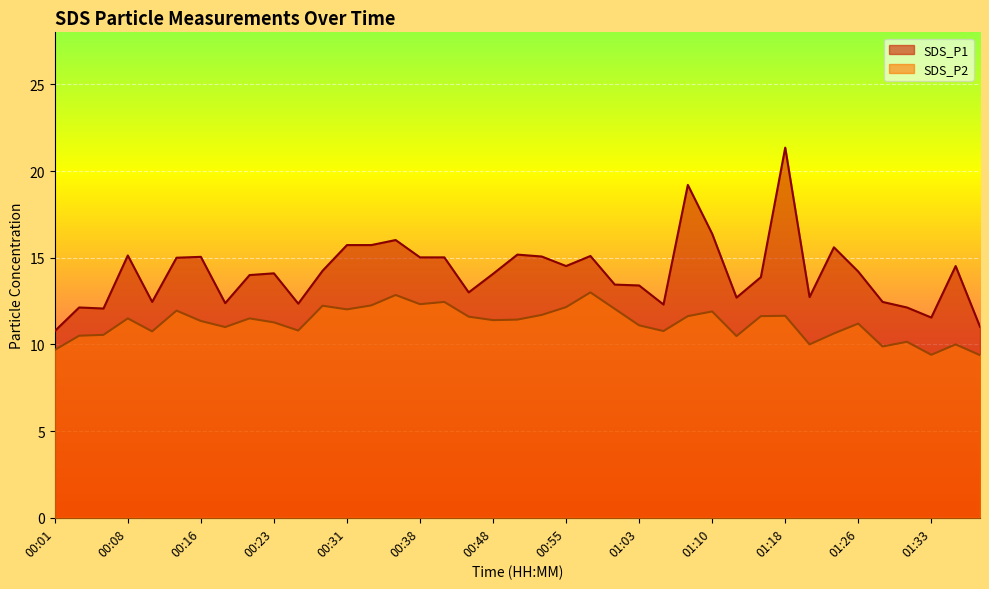

Rank the categories by SDS_P2 value from lowest to highest.

01:38, 01:33, 00:01, 01:28, 01:21, 01:36, 01:31, 01:13, 00:03, 00:06, 01:23, 00:11, 01:05, 00:26, 00:18, 01:03, 01:26, 00:23, 00:16, 00:48, 00:50, 00:08, 00:21, 00:43, 01:08, 01:15, 01:18, 00:53, 01:10, 00:13, 00:31, 01:00, 00:55, 00:28, 00:33, 00:38, 00:40, 00:35, 00:58